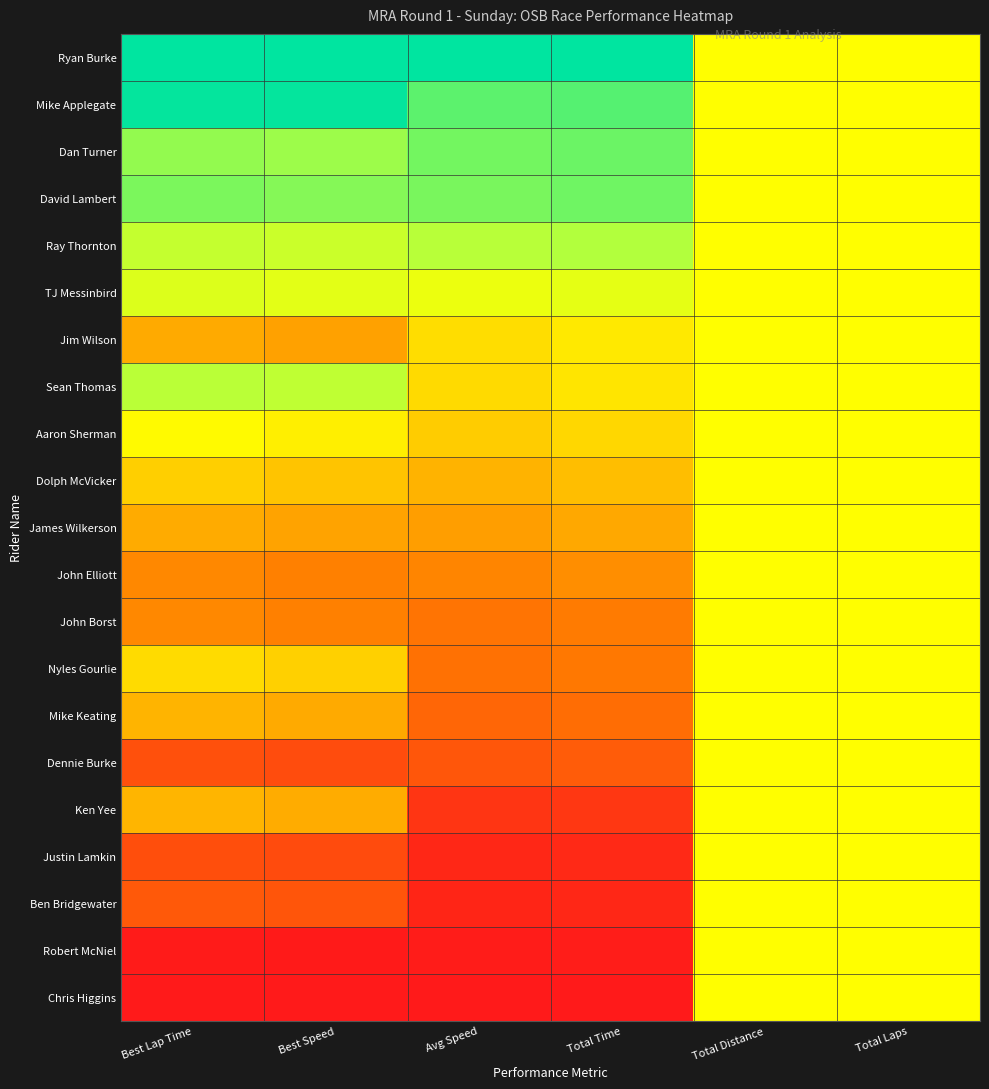

Which has a higher value, Total Time or Avg Speed?

Total Time